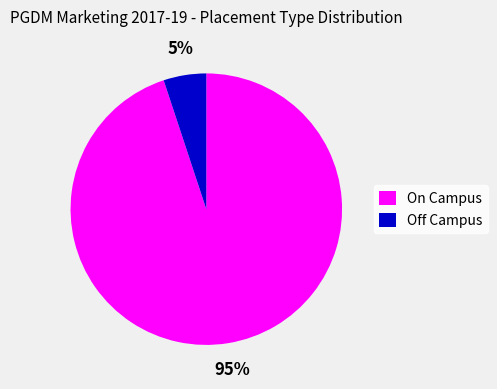

True or false: On Campus accounts for 87% of the total.

False